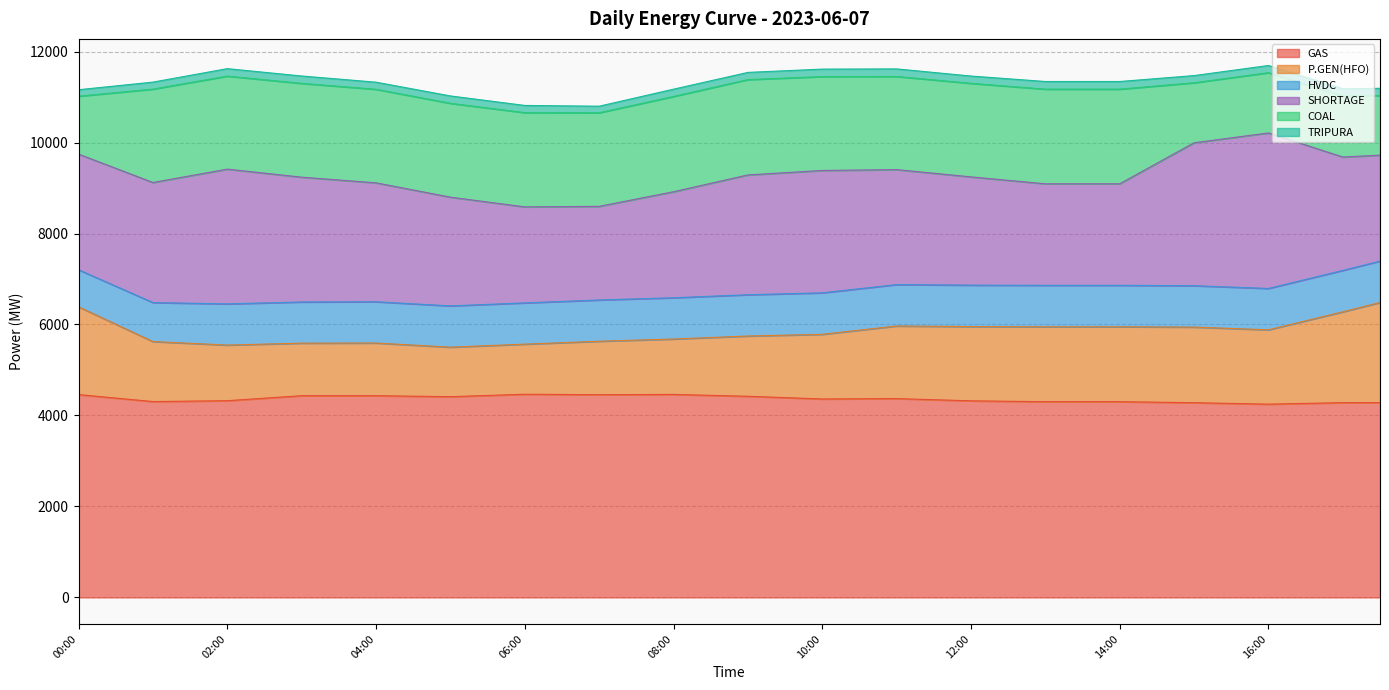

What is the spread (max minus min) of values at 10:30?

4202.0